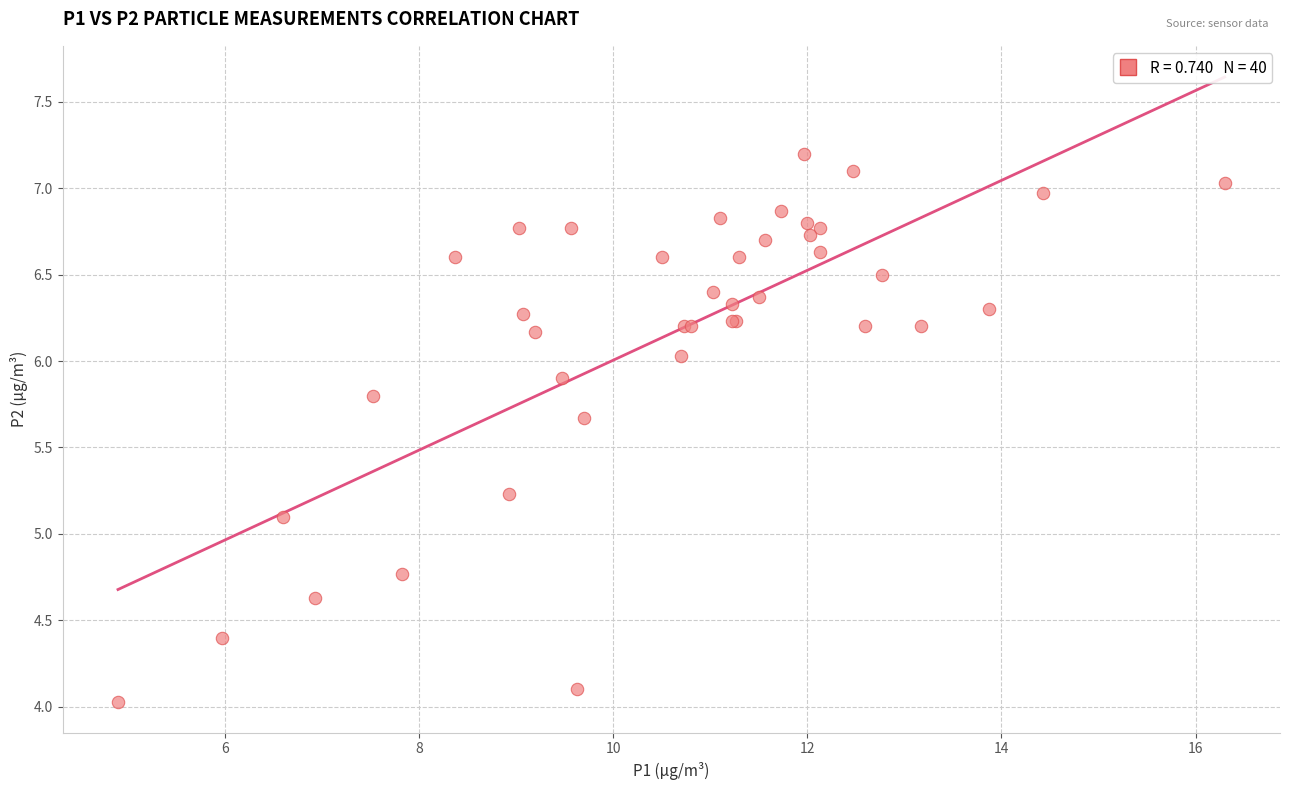

What Y value in the scatter plot is closest to 5?

5.1